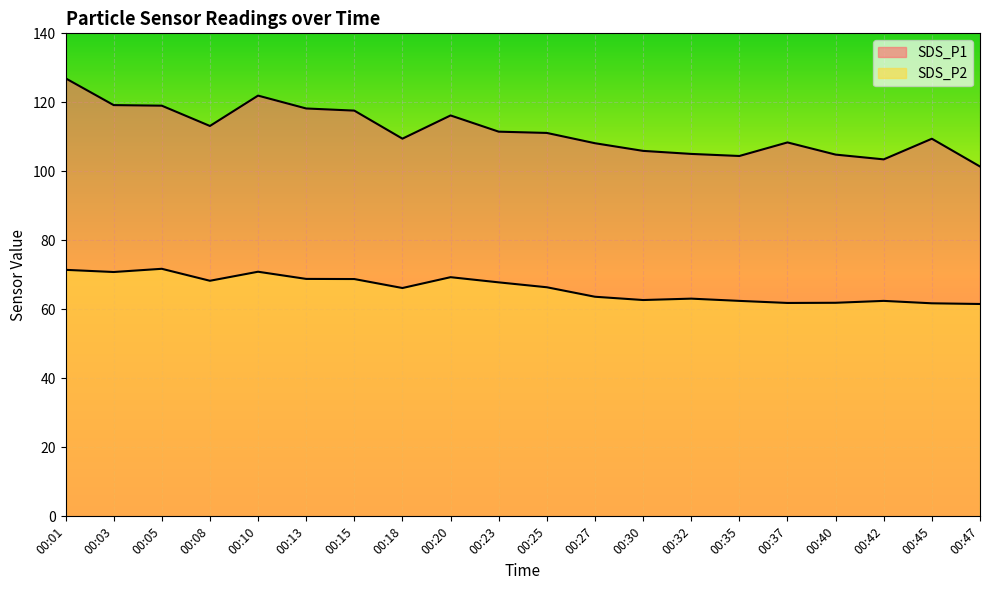

Is it true that SDS_P2 equals 98.8 at 00:32?

False